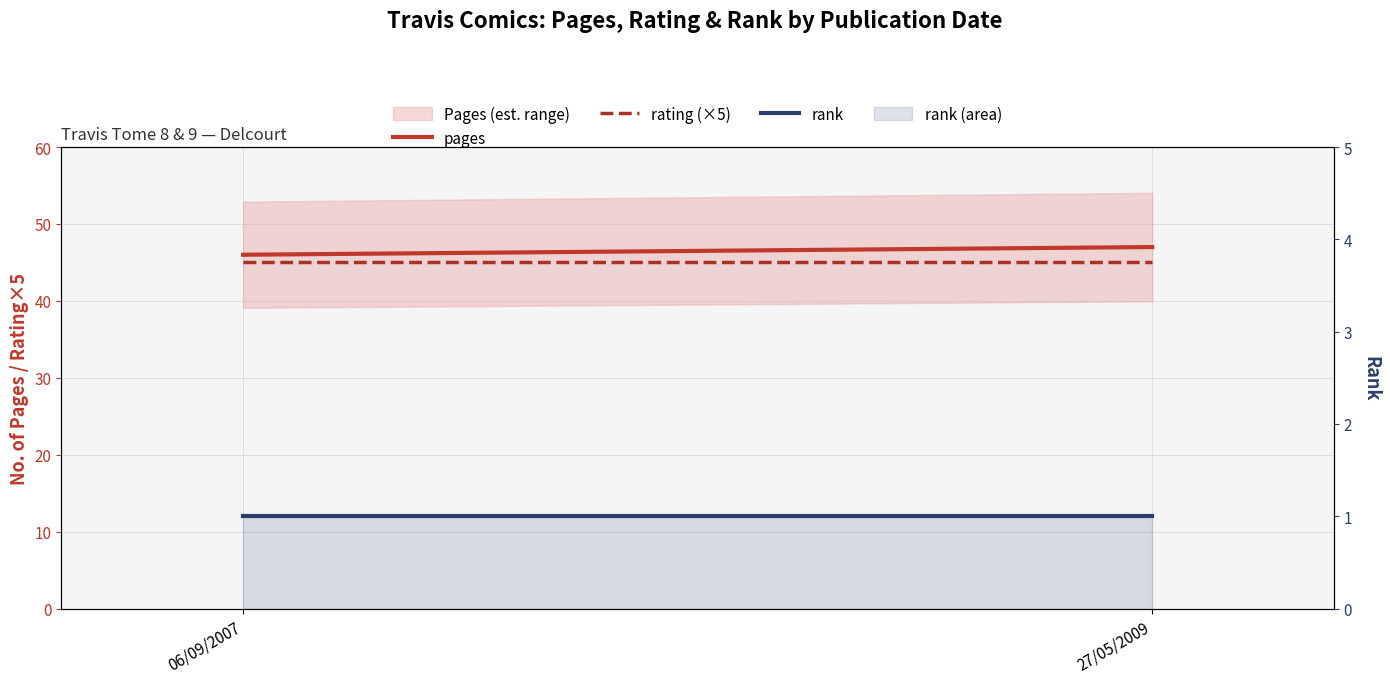

At how many categories does at least one series exceed 24?

2